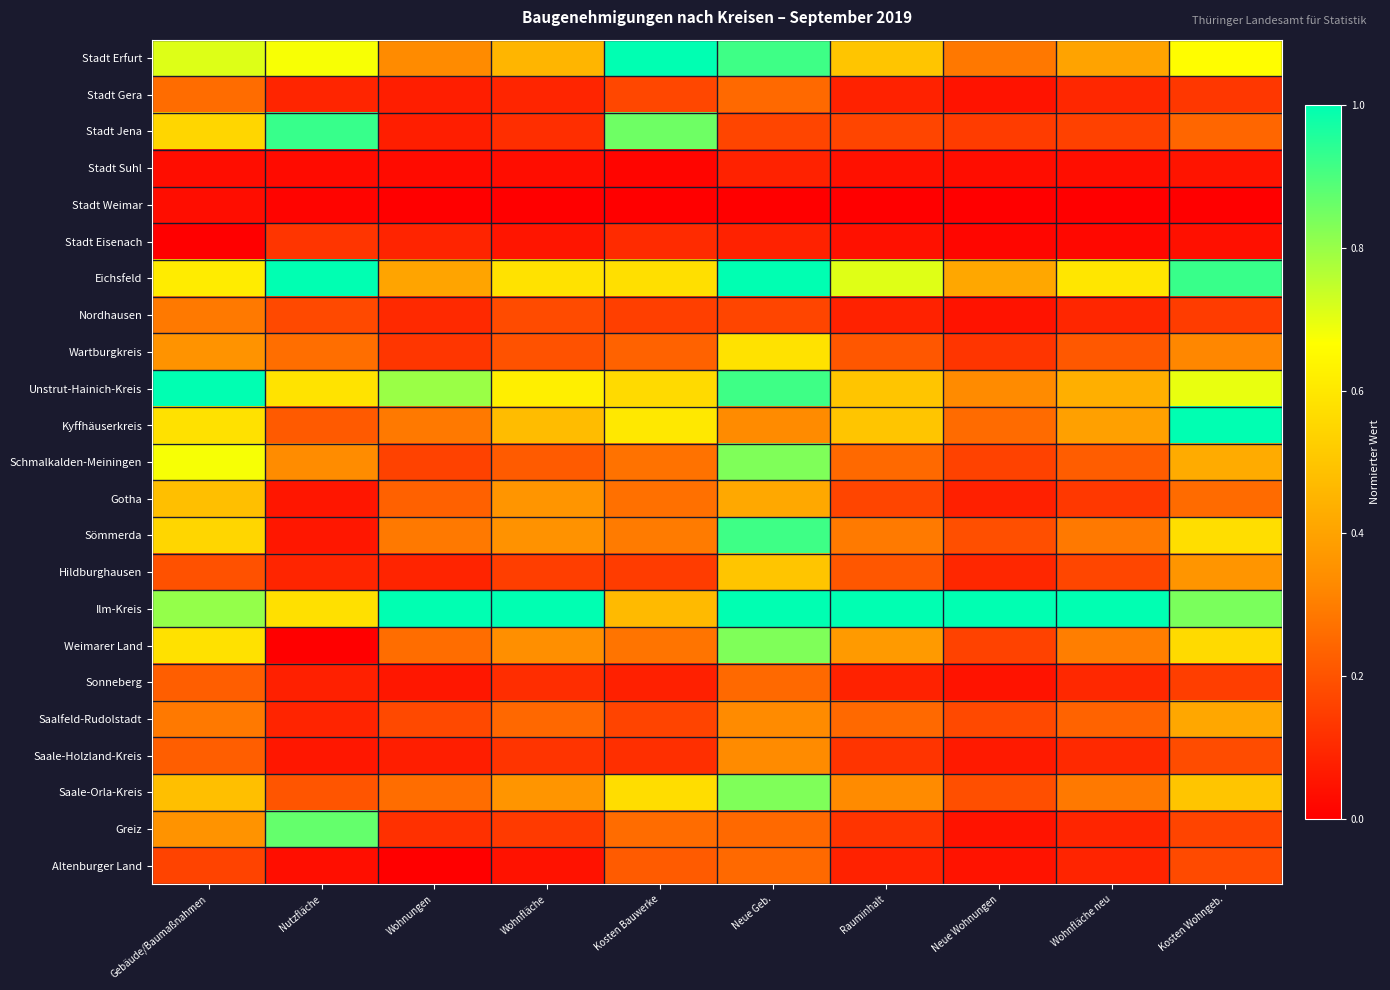

At how many categories does at least one series exceed 0?

10